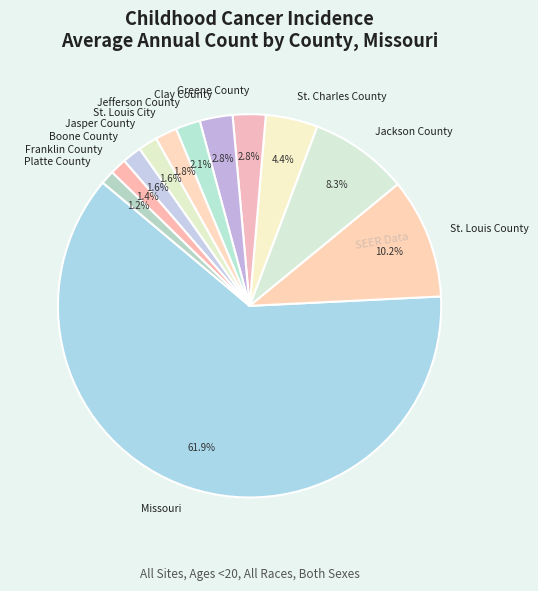

What portion of the pie excludes St. Charles County?

95.6%